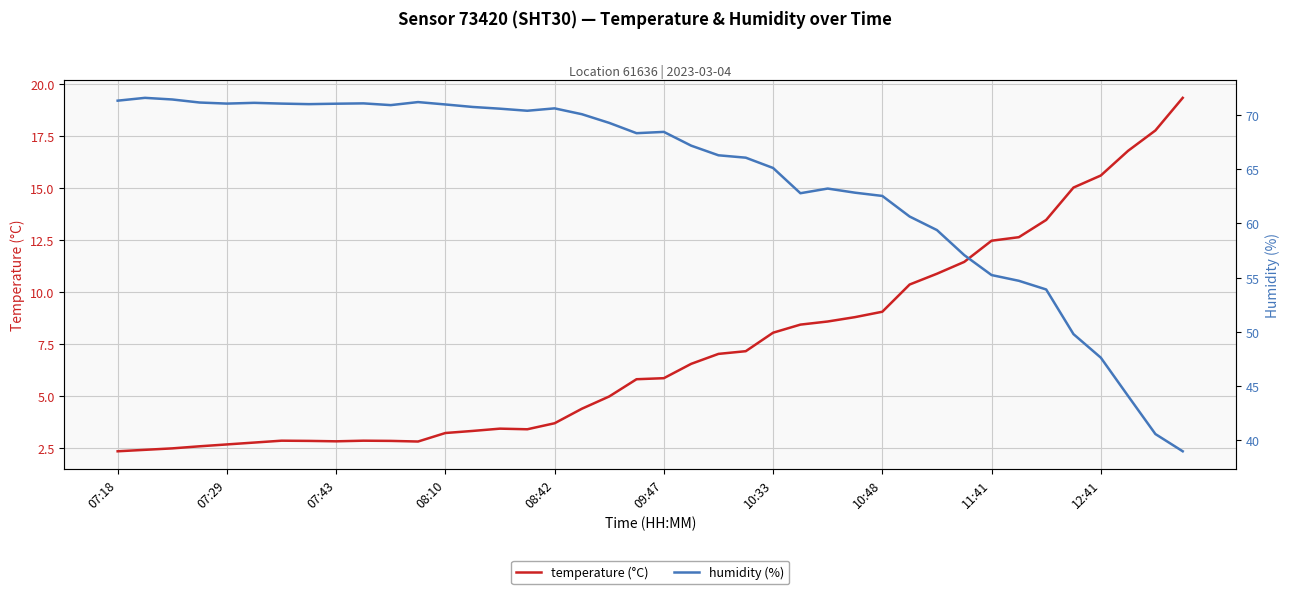

What is the sum of all temperature values?

289.6